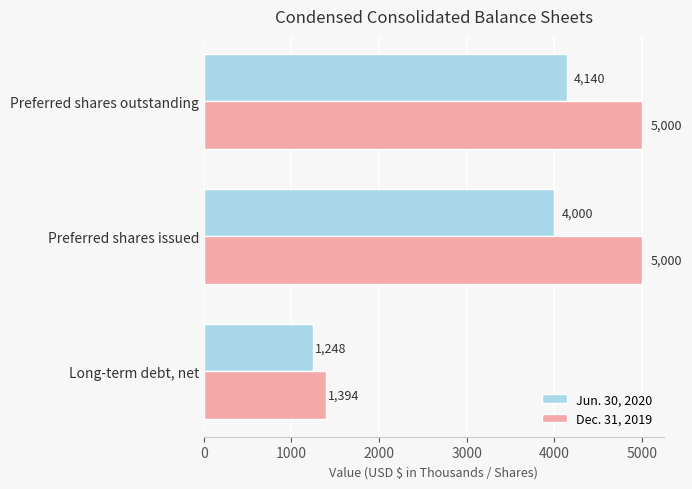

At which category is the sum across all series the highest?

Preferred shares outstanding